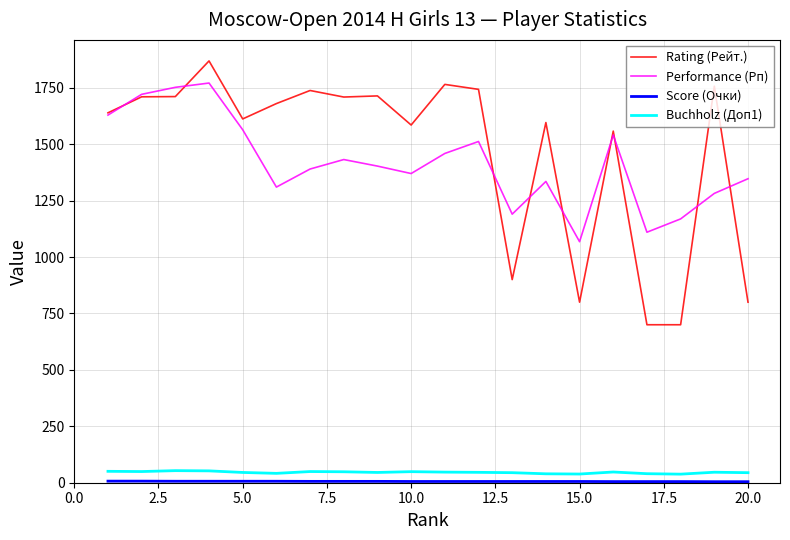

What is the average value of the Performance (Рп) series?

1417.8